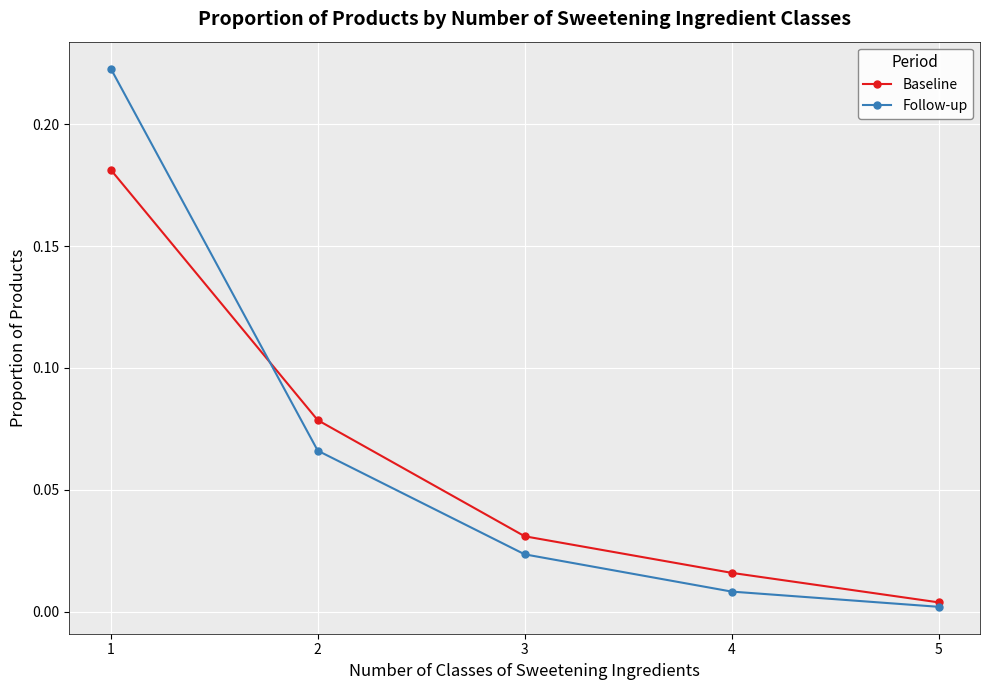

What is the sum of all Baseline values?

0.3